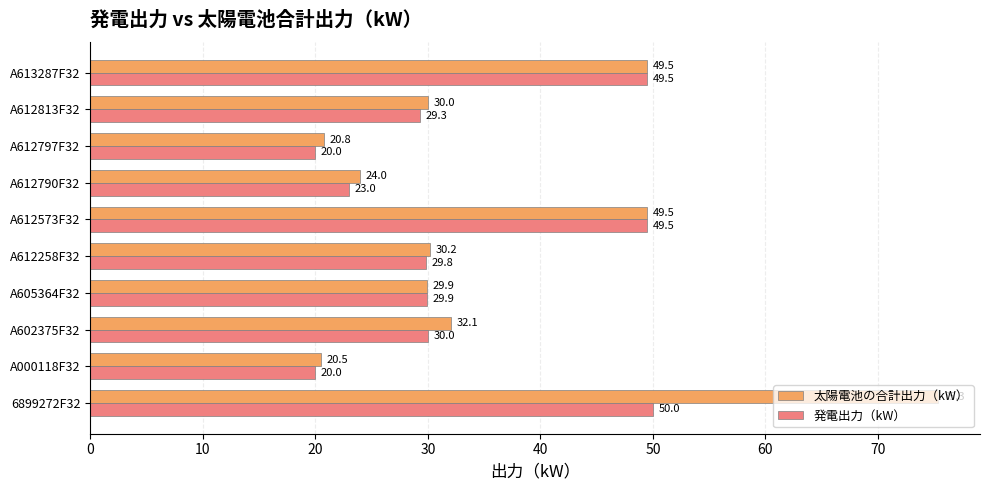

Count the number of data series in this chart.

2